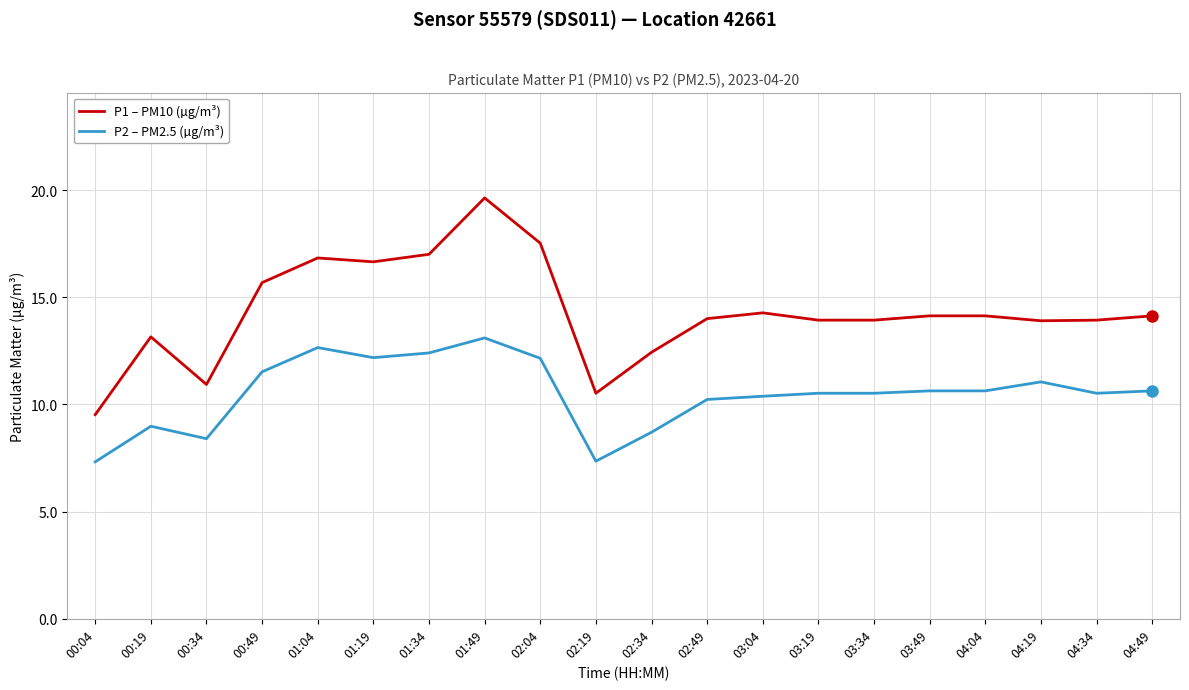

What position from the right is 01:49?

13